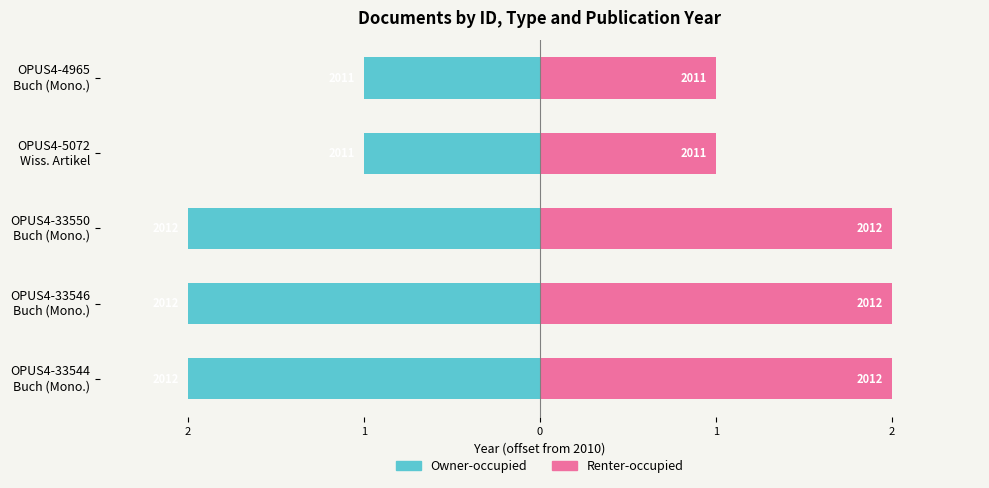

Which series has the largest total across all categories?

Renter-occupied